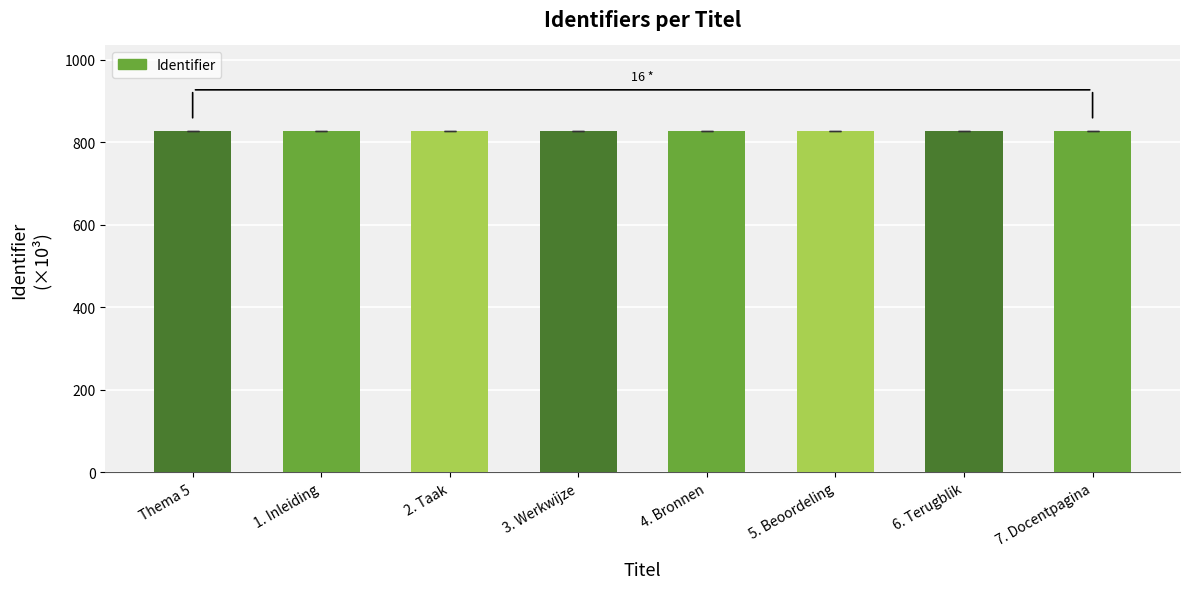

What is the minimum value shown in the chart?

827.6